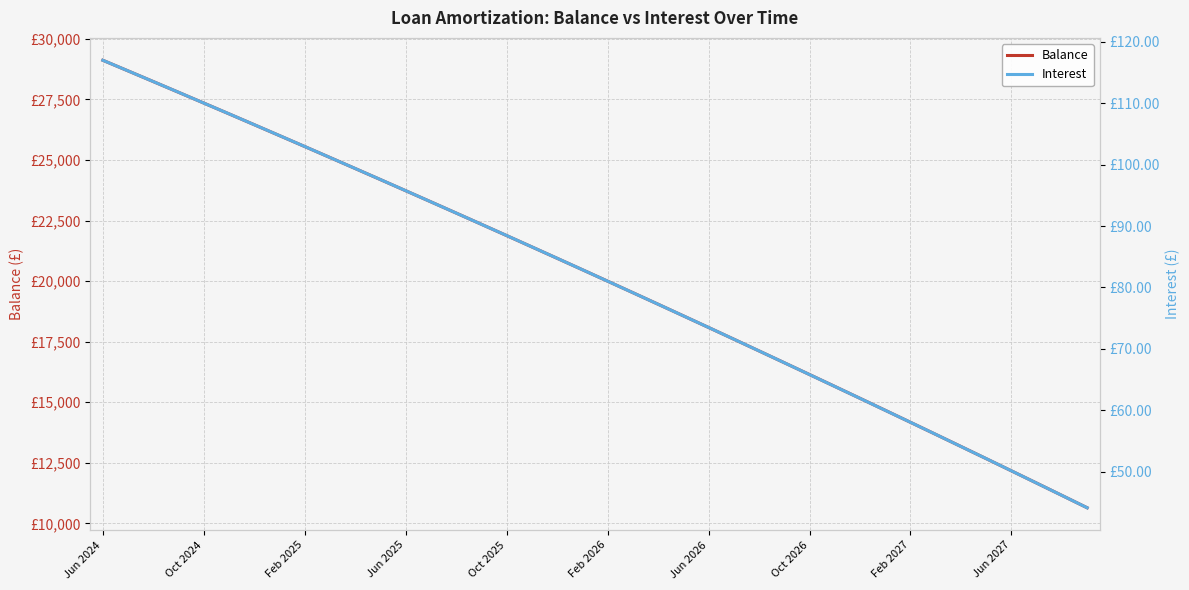

Between 33 and 39, which series saw the biggest shift?

Balance